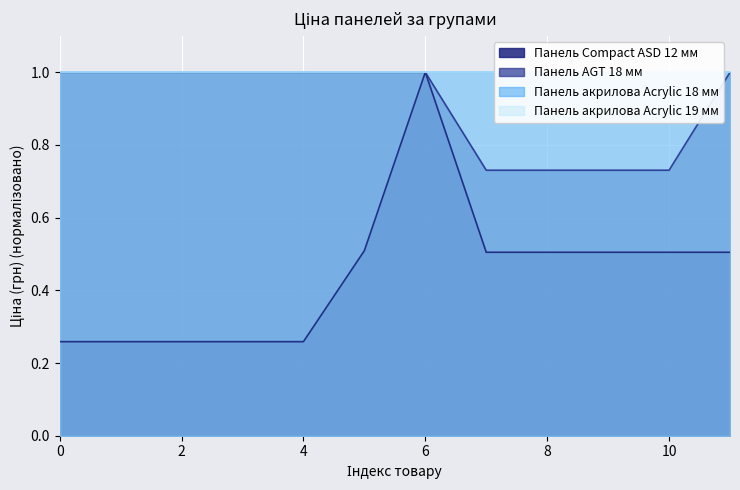

Does the chart display data point markers on the line(s)?

No